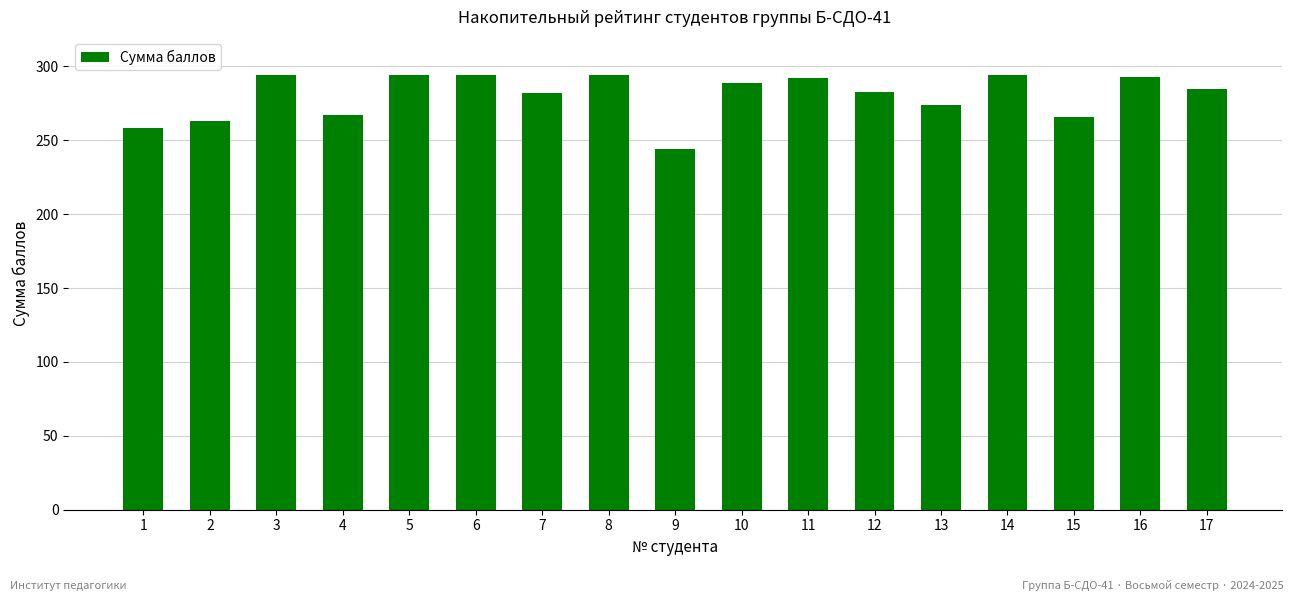

Count the number of data series in this chart.

1